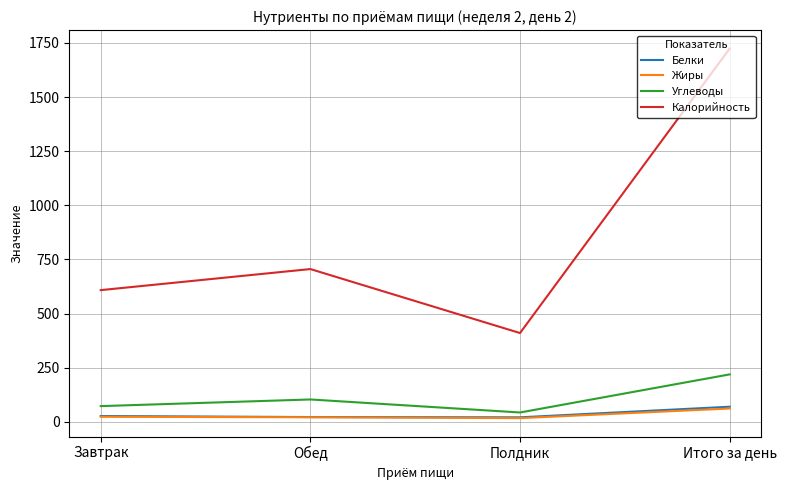

At which category does the chart reach its peak across all series?

Итого за день